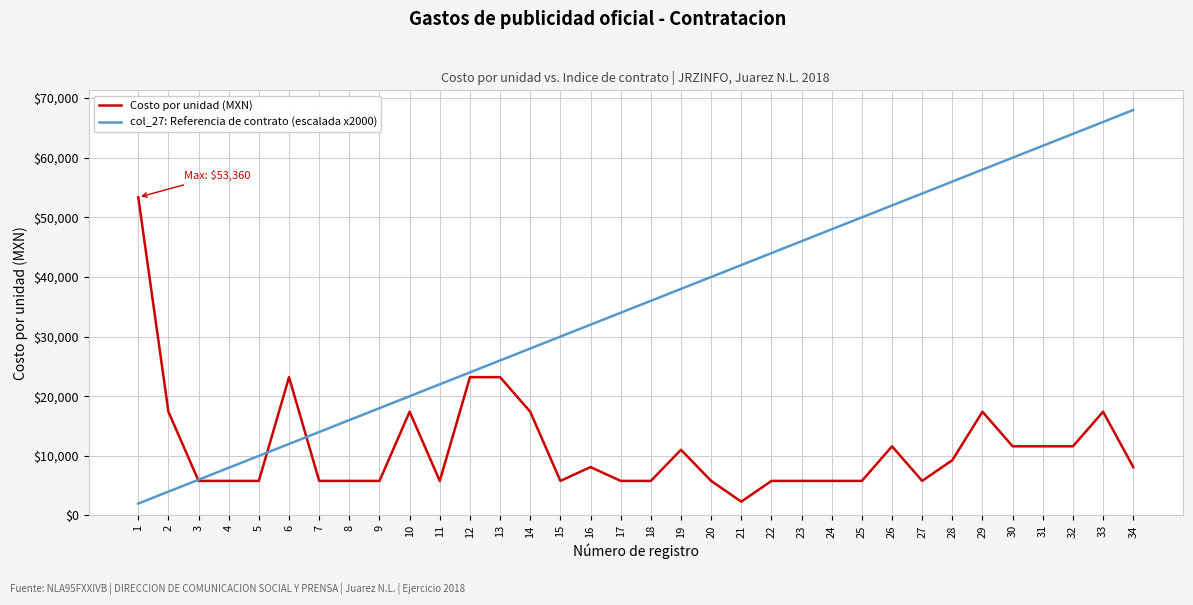

The value of col_27: Referencia de contrato (escalada x2000) at 18 is 63493. True or false?

False